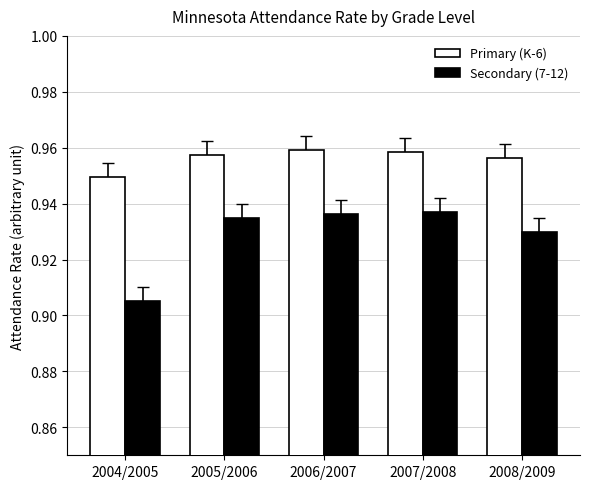

How many groups of bars are there?

5